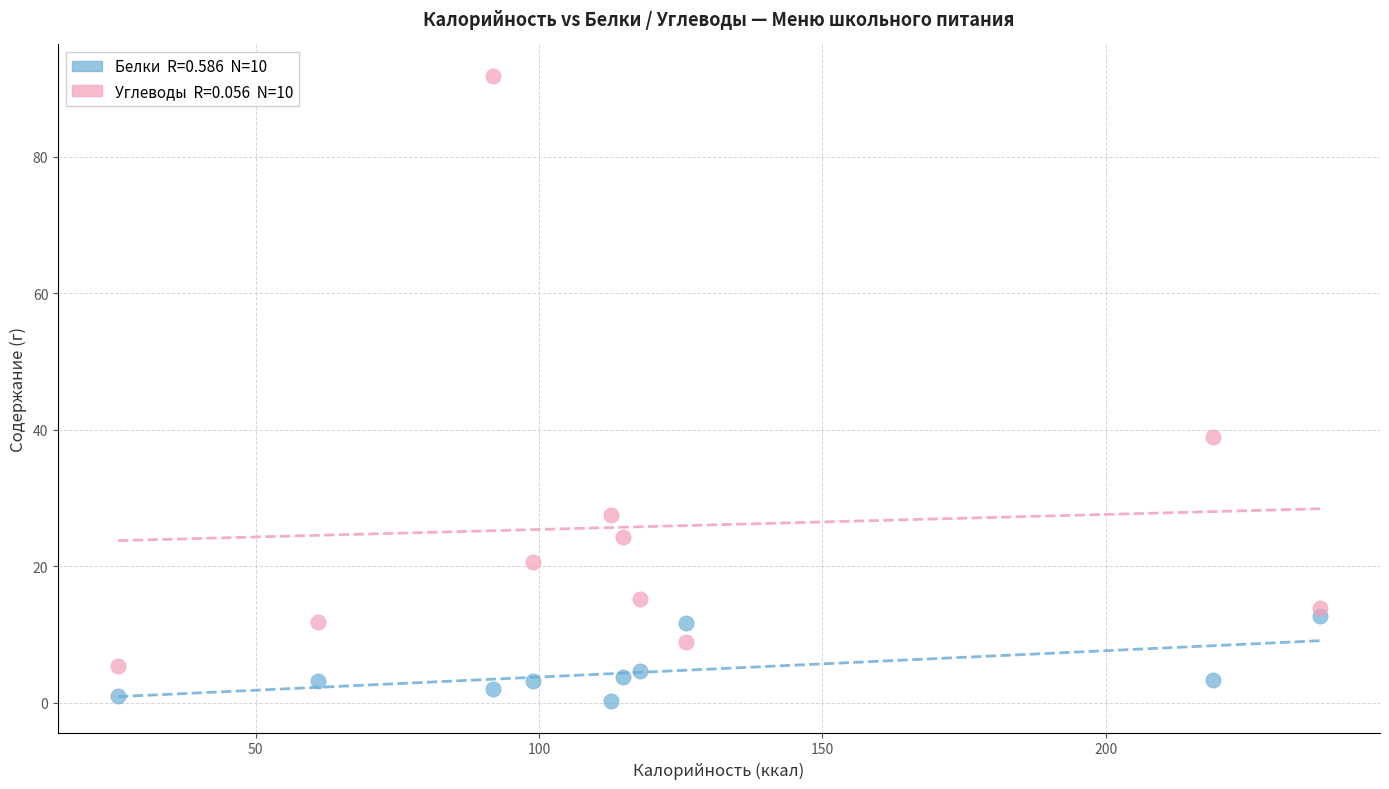

Across all data points, what is the range of X values (max minus min)?

212.1